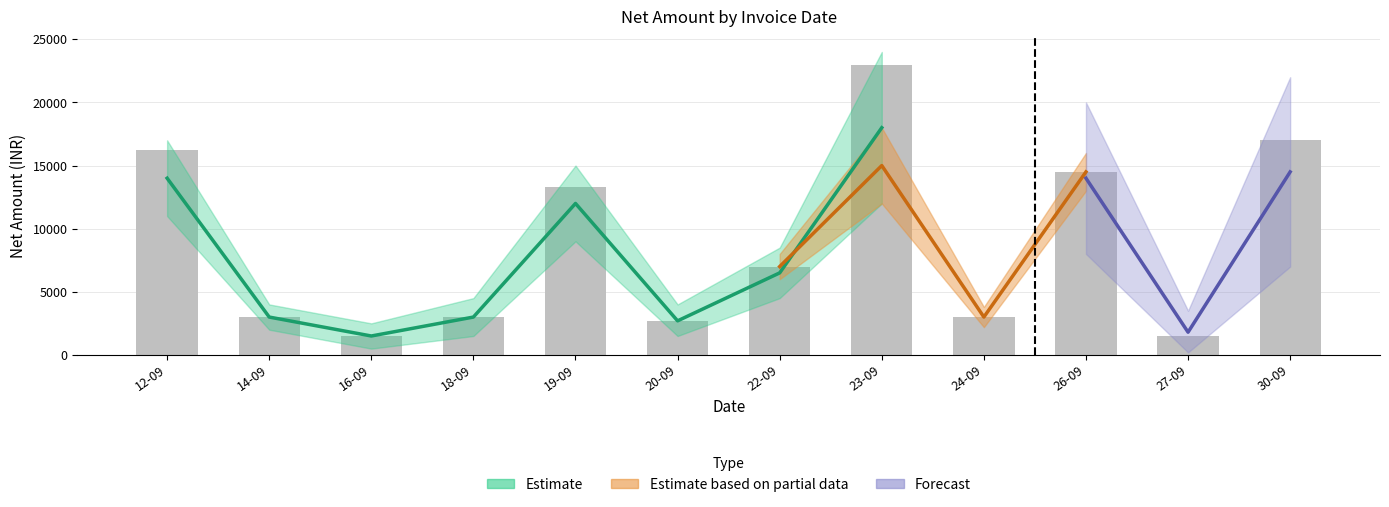

Reading left to right, what are all the values shown in this chart?

12-09=16200	14-09=3000	16-09=1500	18-09=3000	19-09=13300	20-09=2700	22-09=7000	23-09=23000	24-09=3000	26-09=14500	27-09=1500	30-09=17000